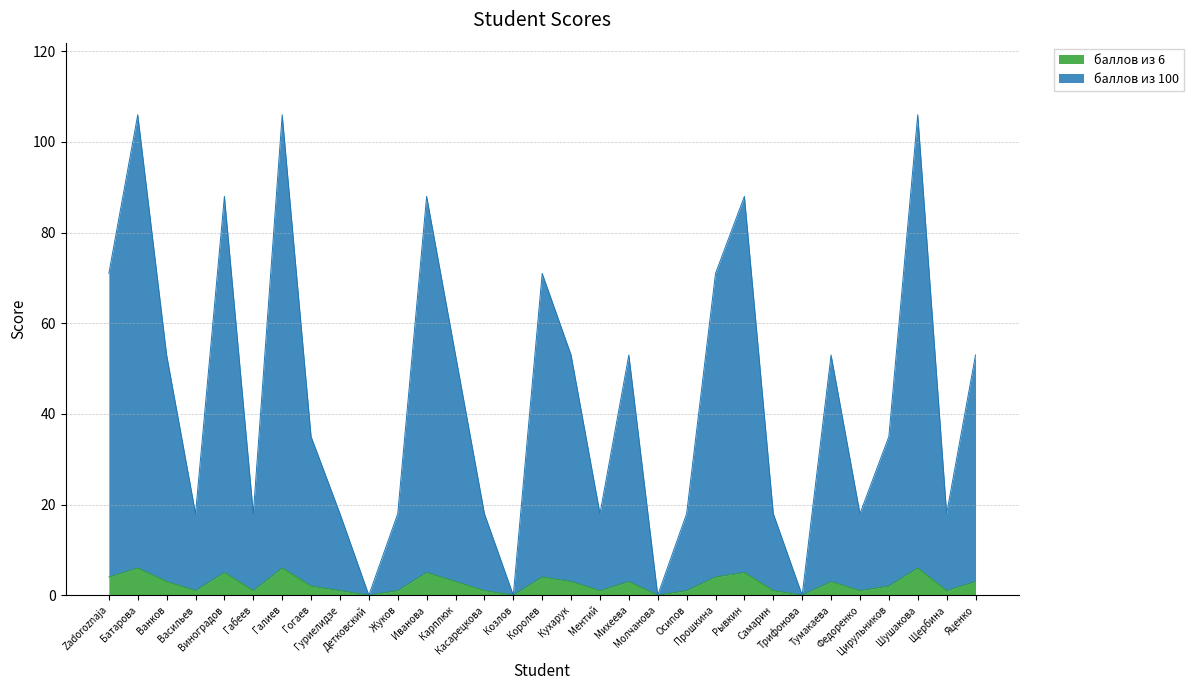

Which series has the largest range (max minus min)?

баллов из 100